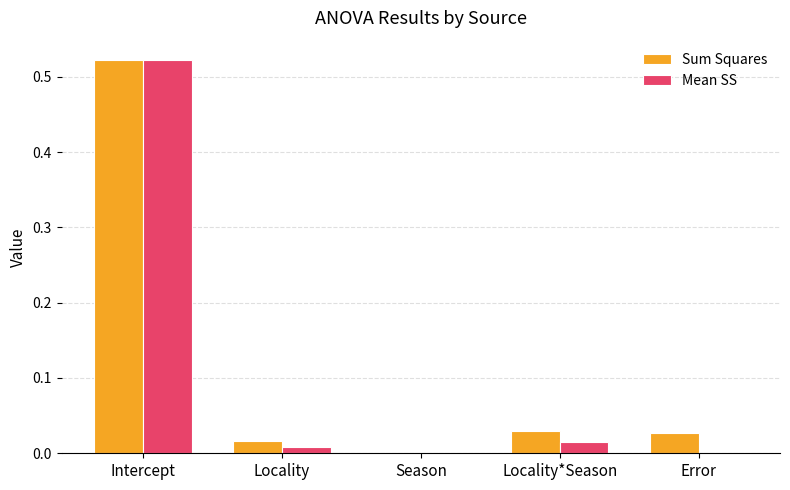

What is the sum of all Sum Squares values?

0.6